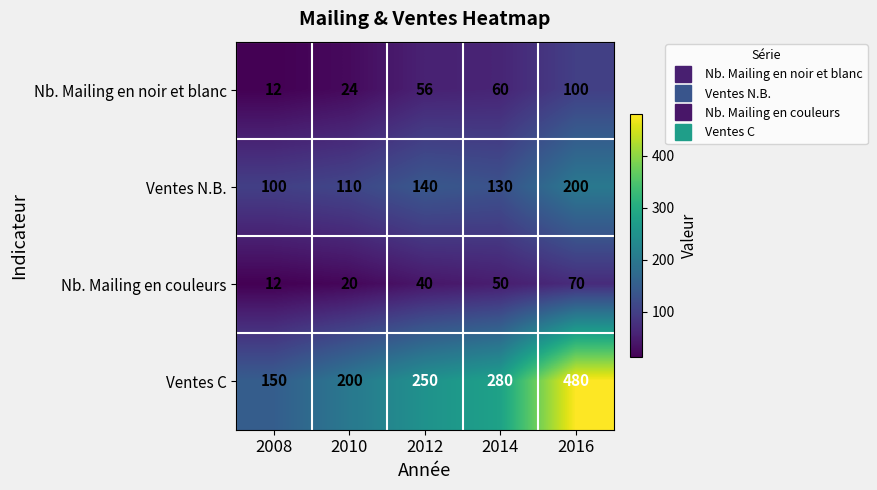

Which series changed the most between 2008 and 2010?

Ventes C